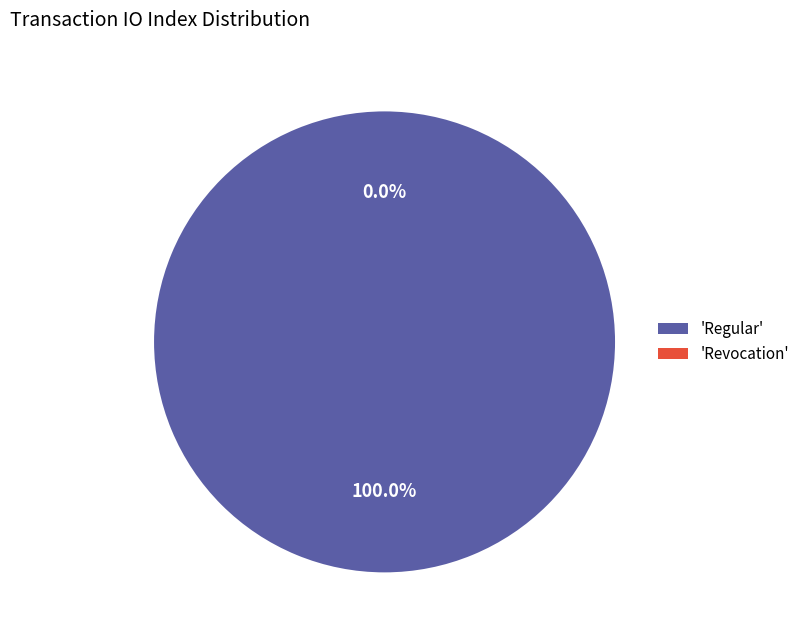

Rank the categories by value from lowest to highest.

Revocation, Regular